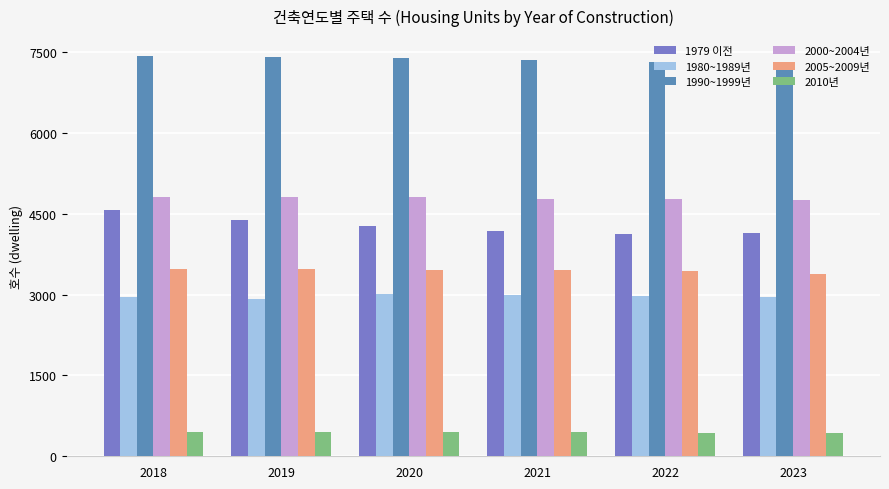

What is the value of the 2005~2009년 bar at the 3rd from the left?

3458